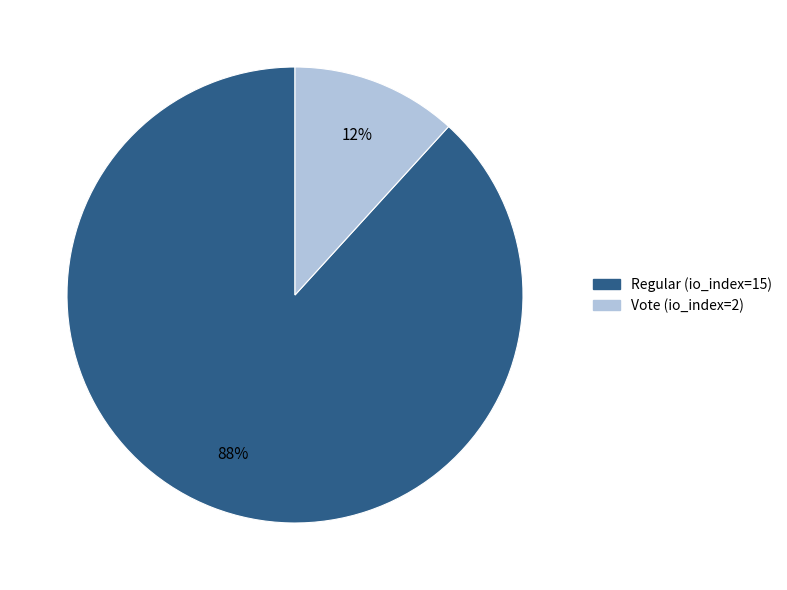

Which has a higher value, Vote (io_index=2) or Regular (io_index=15)?

Regular (io_index=15)